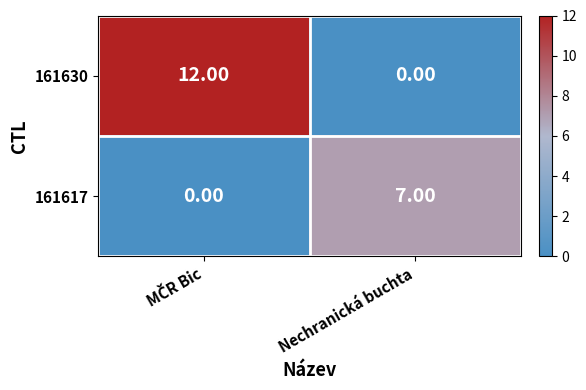

Rank the series at Nechranická buchta from highest to lowest value.

161617, 161630